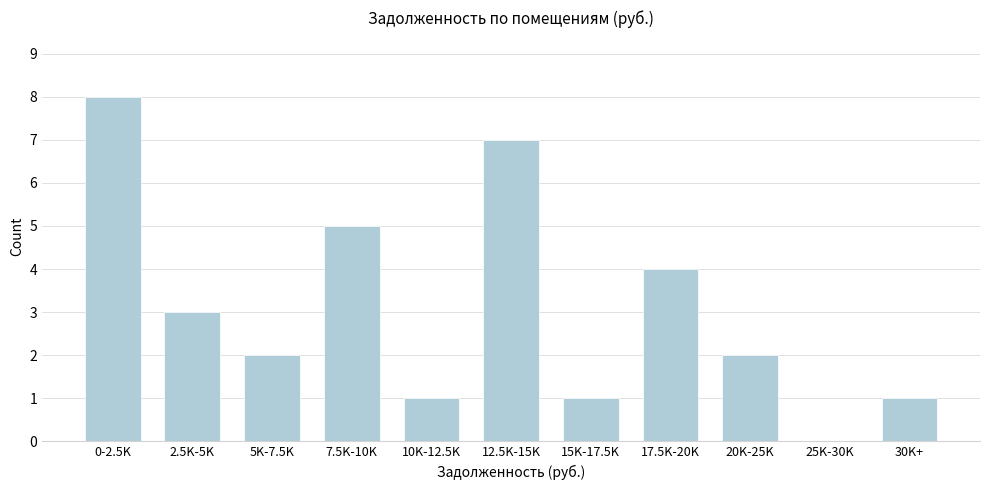

Reading left to right, extract all data points from this chart.

0-2.5K=8	2.5K-5K=3	5K-7.5K=2	7.5K-10K=5	10K-12.5K=1	12.5K-15K=7	15K-17.5K=1	17.5K-20K=4	20K-25K=2	25K-30K=0	30K+=1